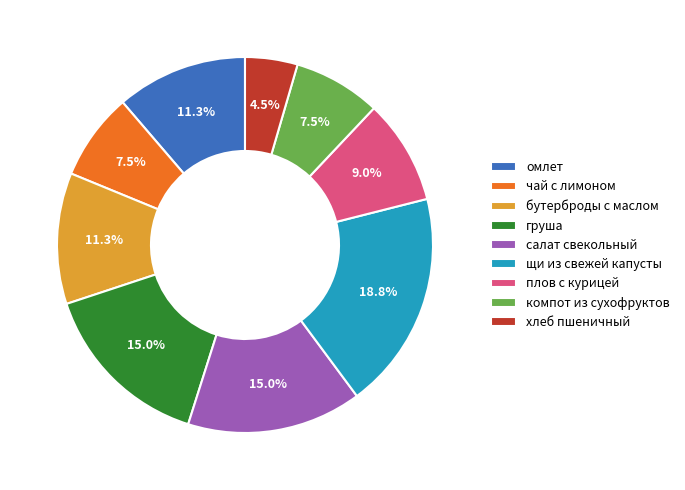

True or false: щи из свежей капусты accounts for 19% of the total.

True